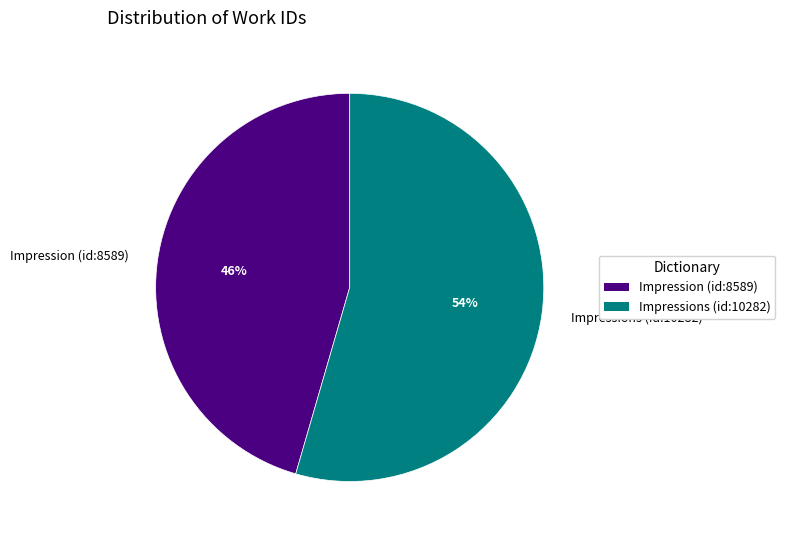

What is the ratio of the value at Impressions (id:10282) to the value at Impression (id:8589)?

1.2